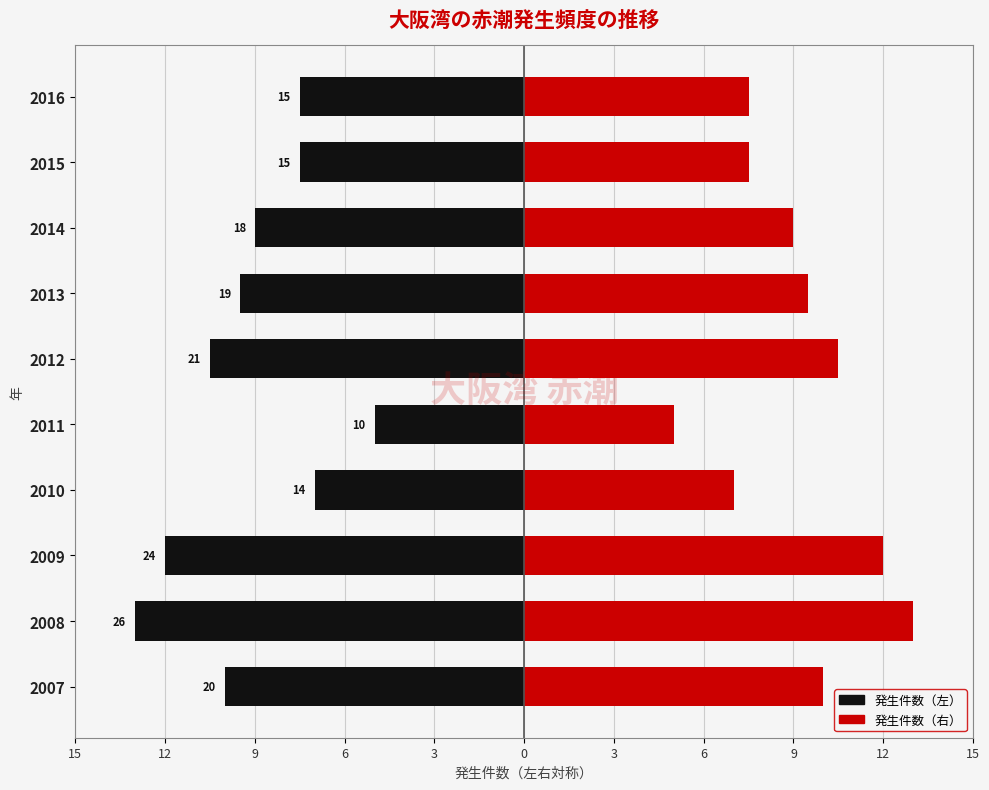

Between 2011 and 2013, which is larger?

2011